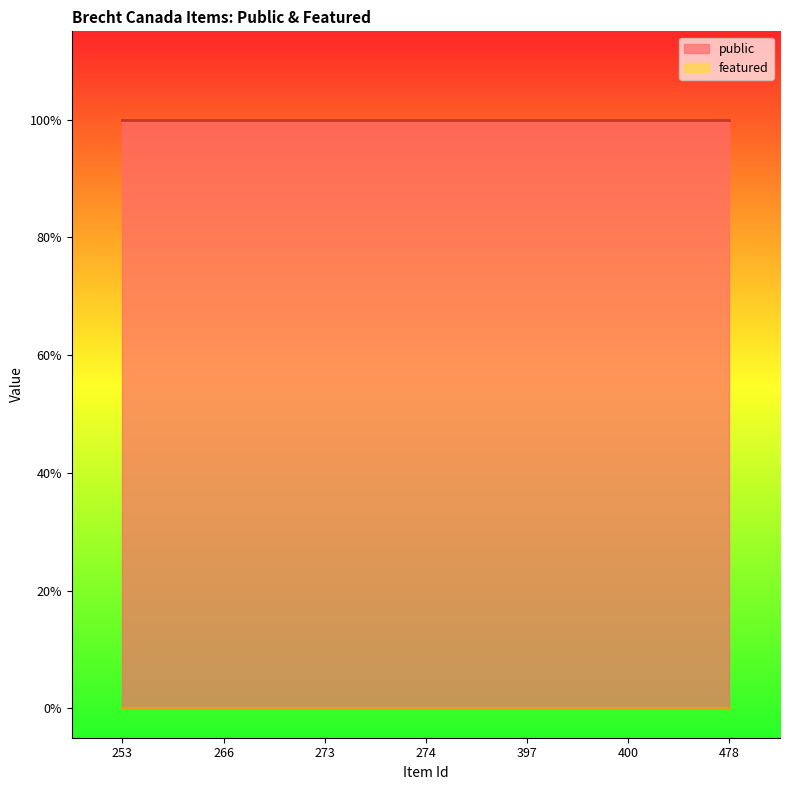

Reading left to right, what are all the values shown in this chart?

public: 1	1	1	1	1	1	1
featured: 0	0	0	0	0	0	0